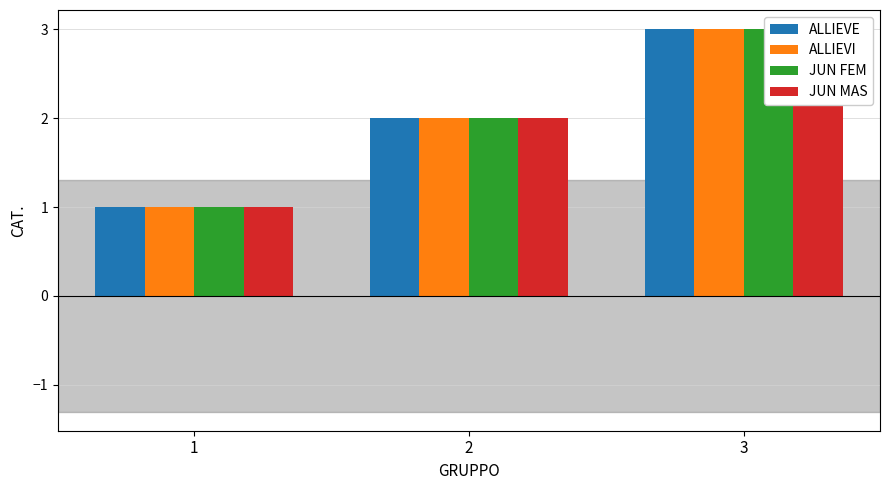

What is the sum of the JUN FEM values at 3 and 2?

5